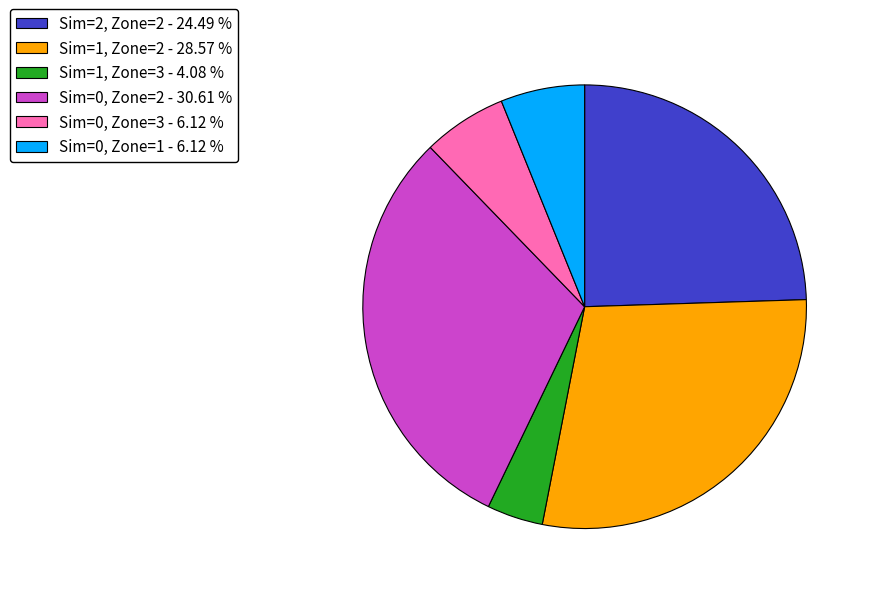

Combined, do Sim=2, Zone=2 - 24.49 % and Sim=1, Zone=2 - 28.57 % account for over 50%?

Yes